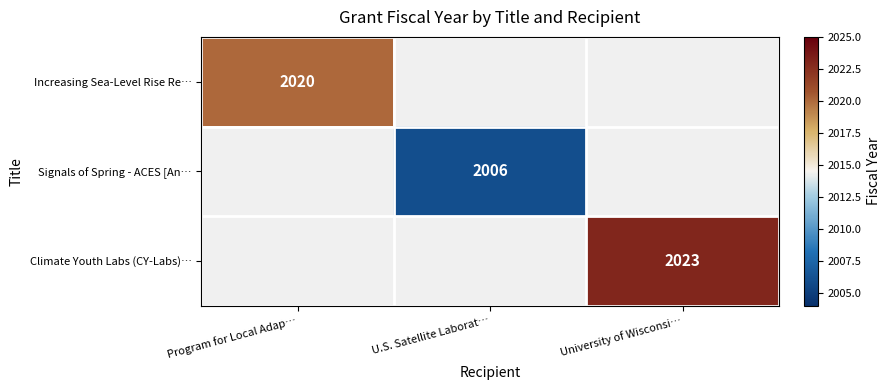

Is it true that Climate Youth Labs (CY-Labs)… equals 2023 at University of Wisconsi…?

True